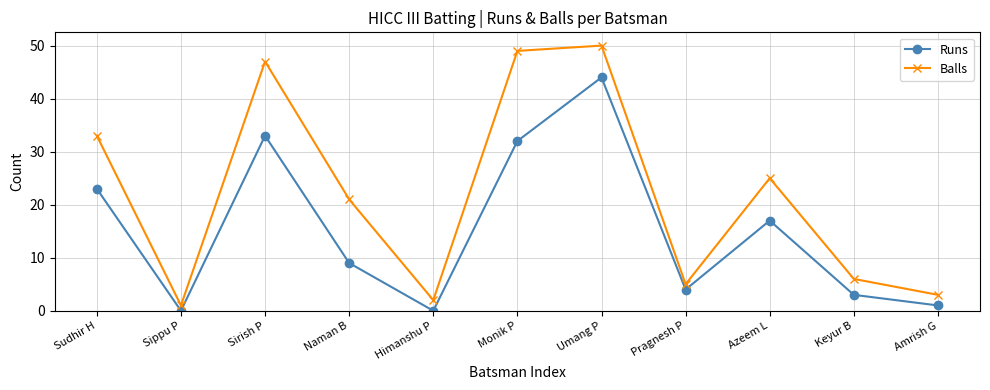

What is the label of the 6th point from the right?

Monik P